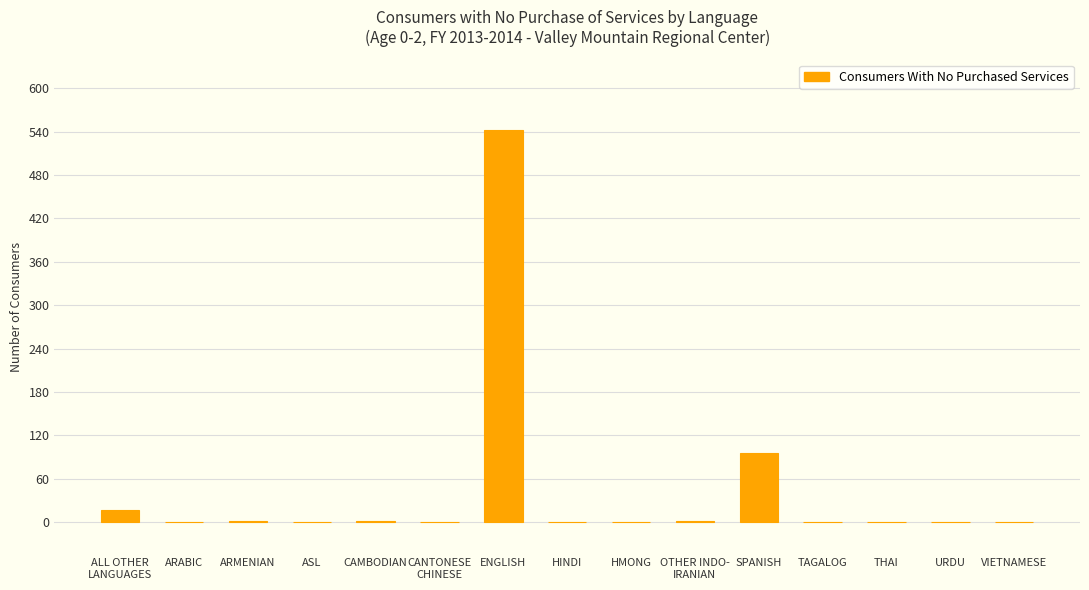

At which category does the chart reach its peak across all series?

ENGLISH